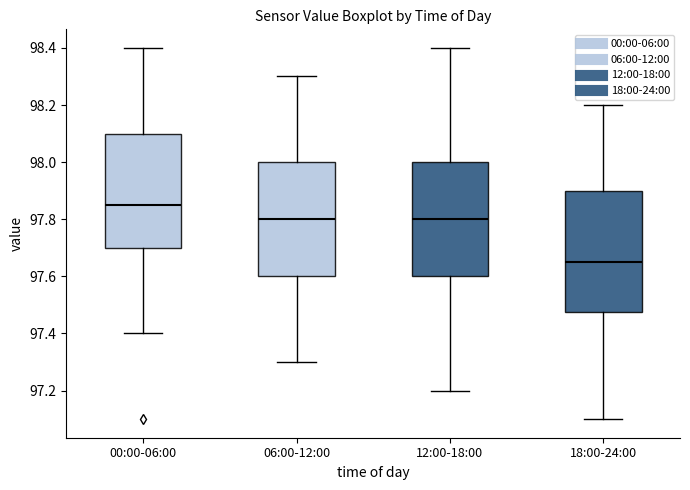

Reading left to right, read every box against the y-axis: the position of its median line, the range the box covers, and the ends of its whiskers. The values are not printed on the chart, so give them approximately, as read against the axis.

00:00-06:00: median 97.86, box 97.70 to 98.10, whiskers 97.40 to 98.40
06:00-12:00: median 97.80, box 97.60 to 98.00, whiskers 97.30 to 98.30
12:00-18:00: median 97.80, box 97.60 to 98.00, whiskers 97.20 to 98.40
18:00-24:00: median 97.66, box 97.48 to 97.90, whiskers 97.10 to 98.20